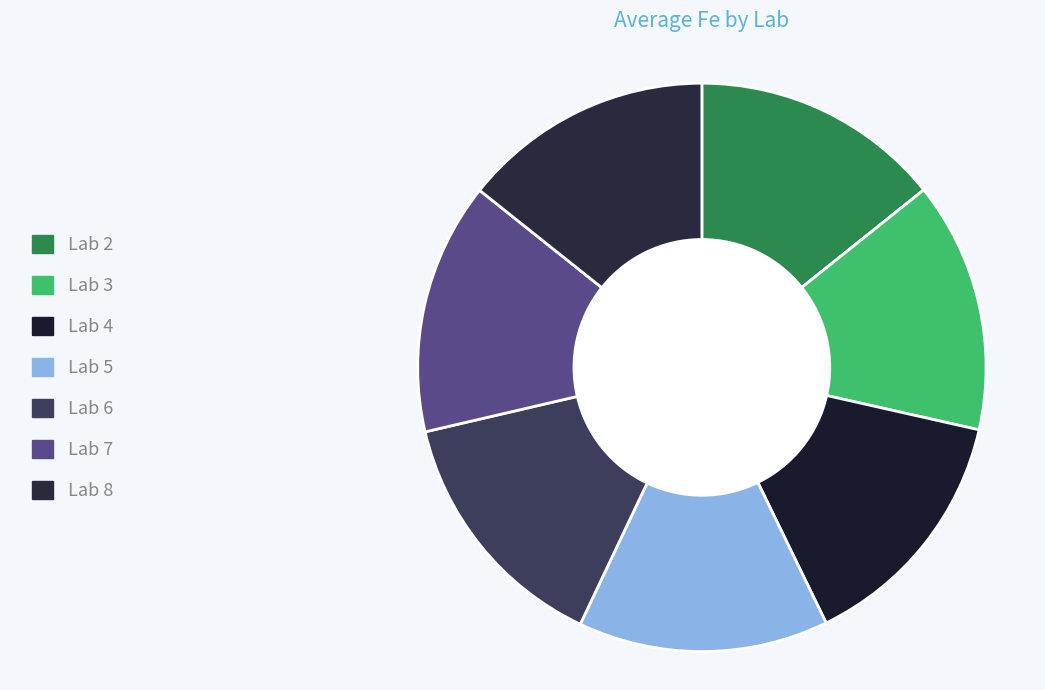

Is it true that Lab 6 is 14% of the pie?

True